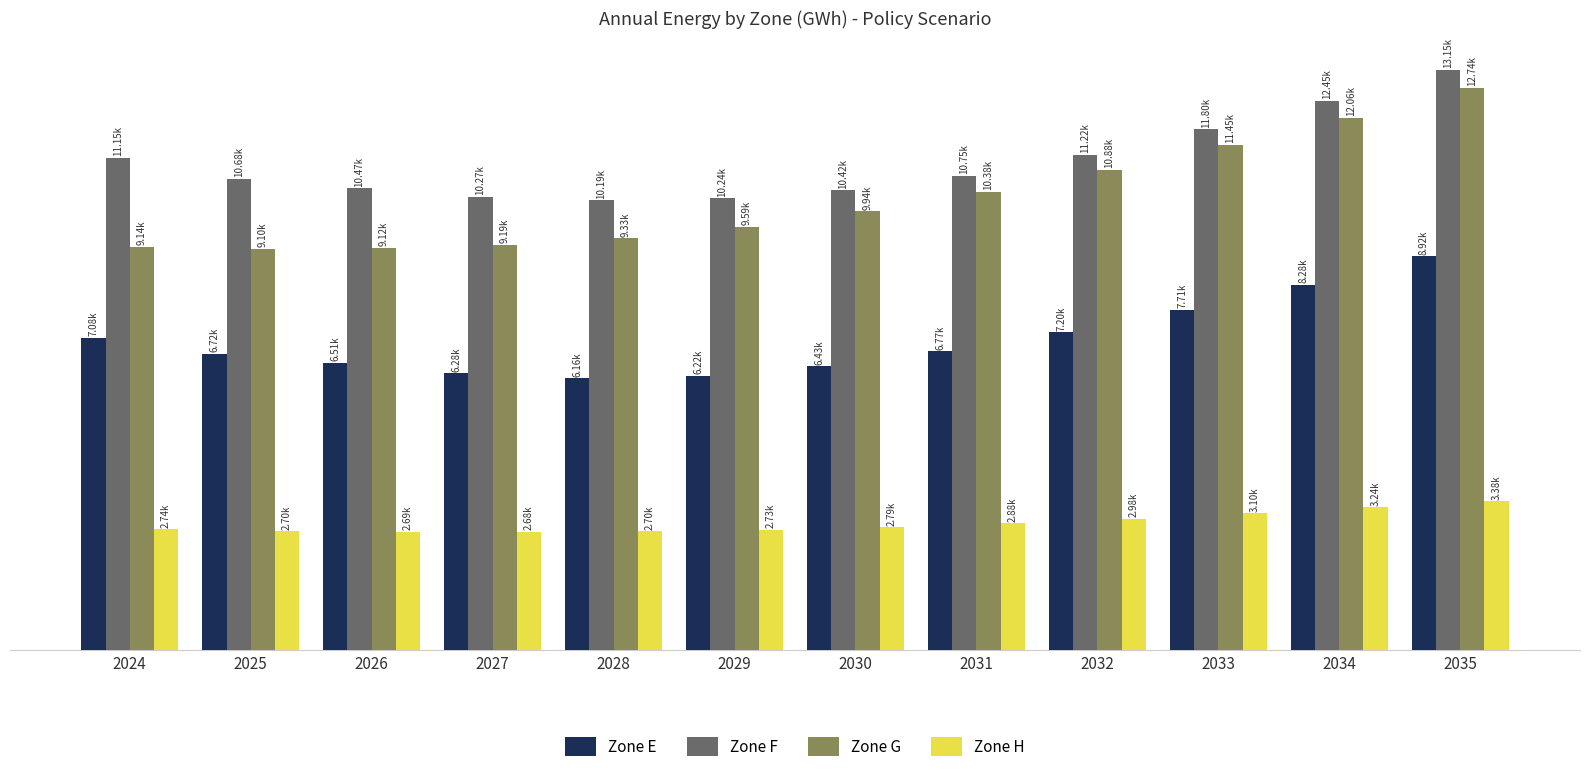

What are all the series names shown in the legend?

Zone E, Zone F, Zone G, Zone H